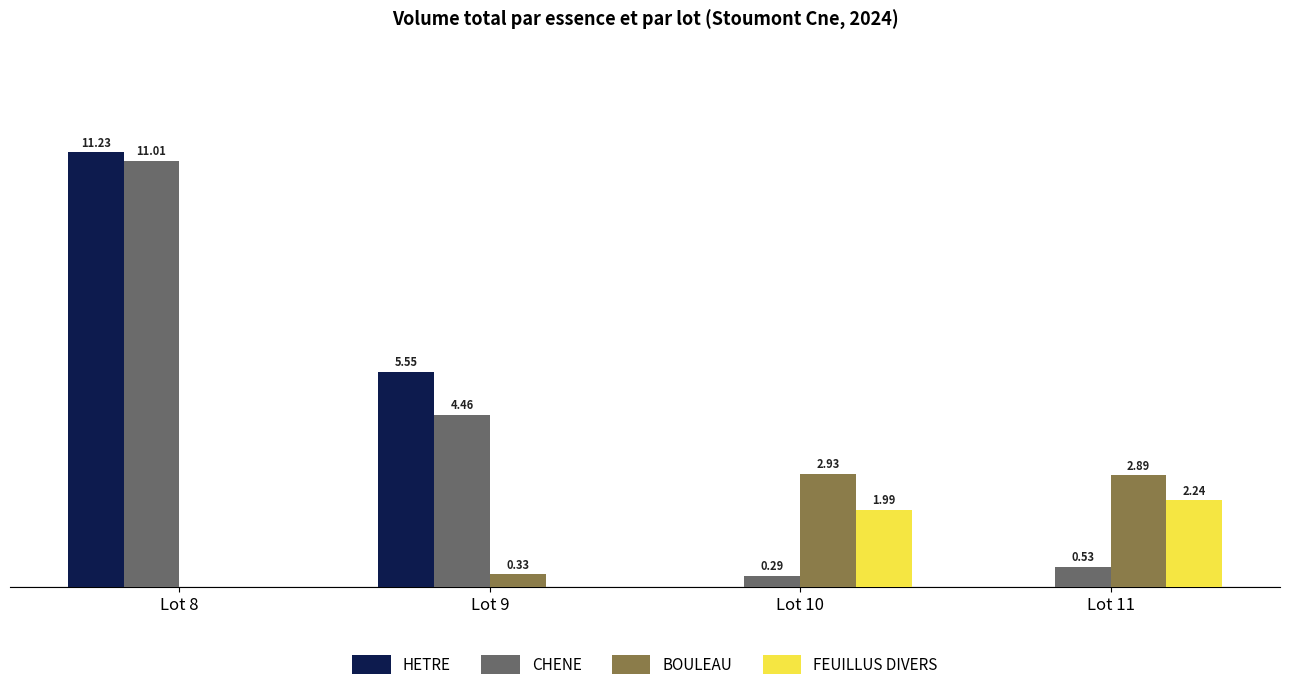

Is the value of CHENE at Lot 11 greater than the value of FEUILLUS DIVERS at Lot 8?

Yes